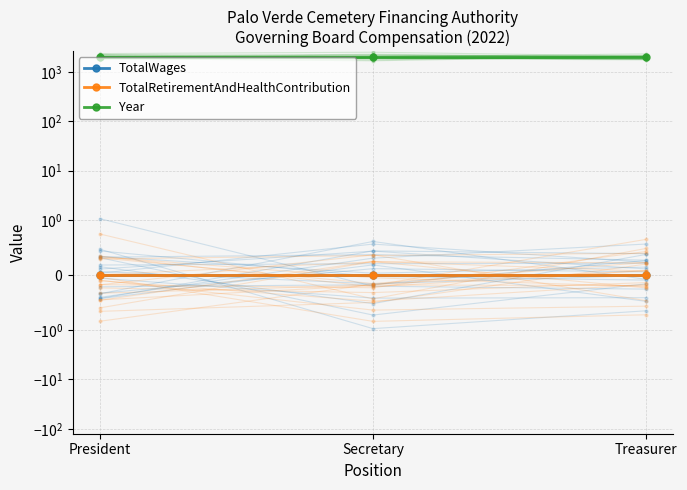

What is the total value across all series at Treasurer?

2022